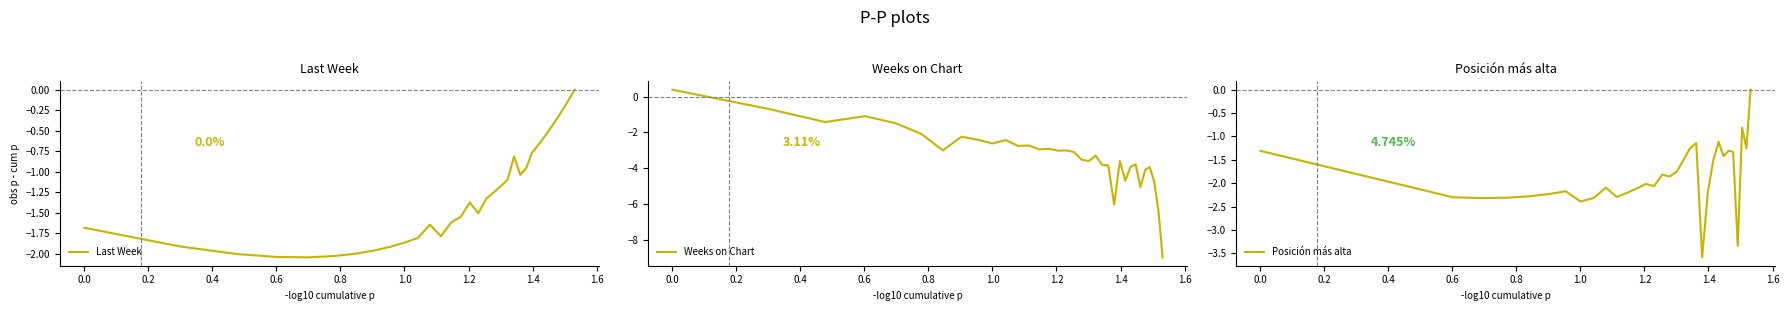

How many interior local valleys does the Last Week series have?

4